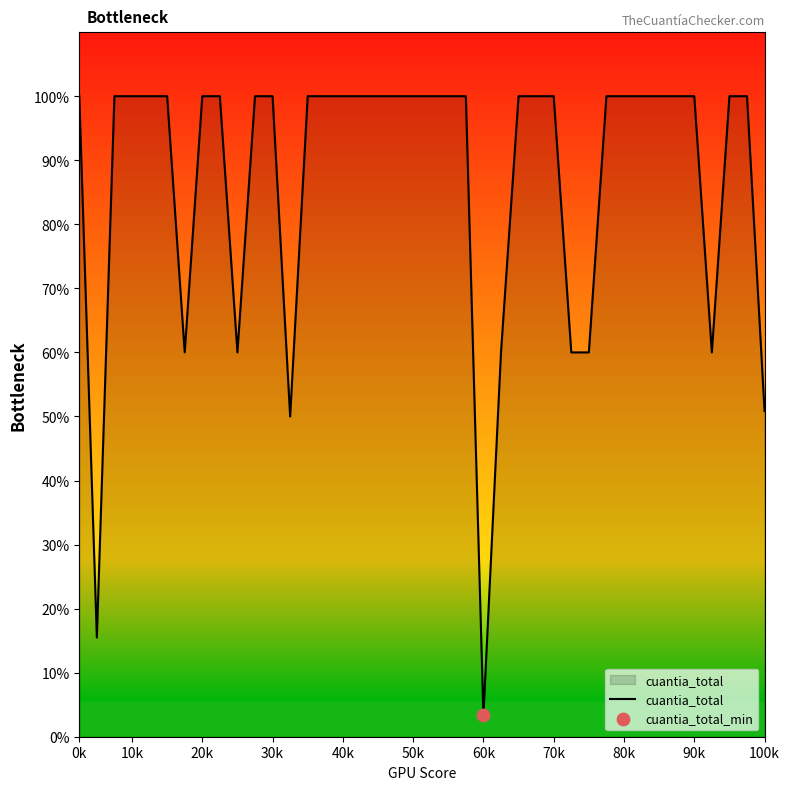

What is the difference between the maximum and minimum values?

96.7